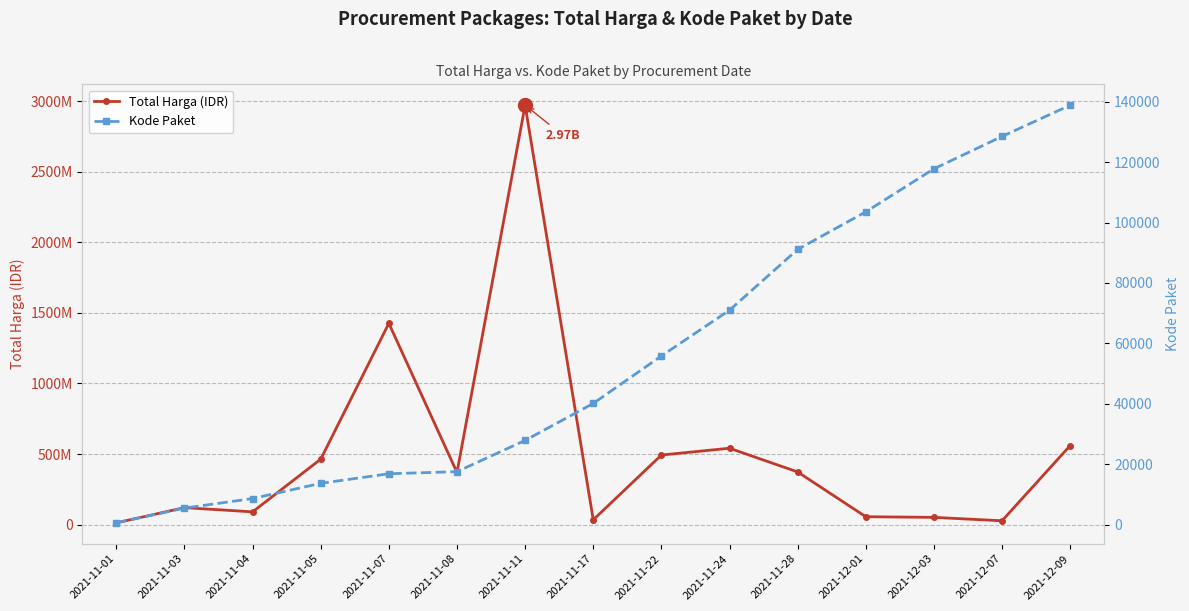

What is the approximate value of Total Harga (IDR) at 2021-11-01, to the nearest 10?

12787500